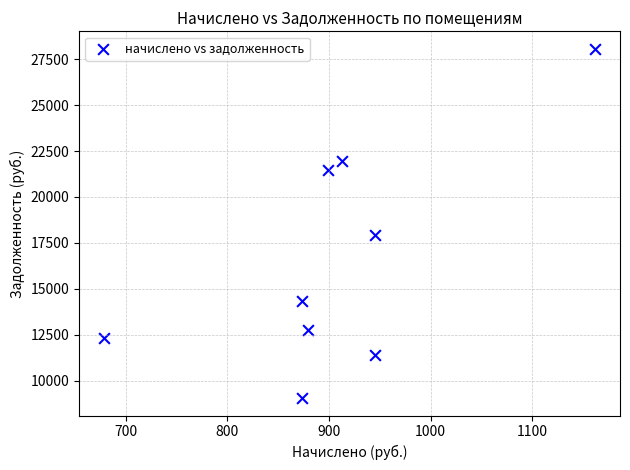

What is the range of Y values (max minus min)?

19008.4